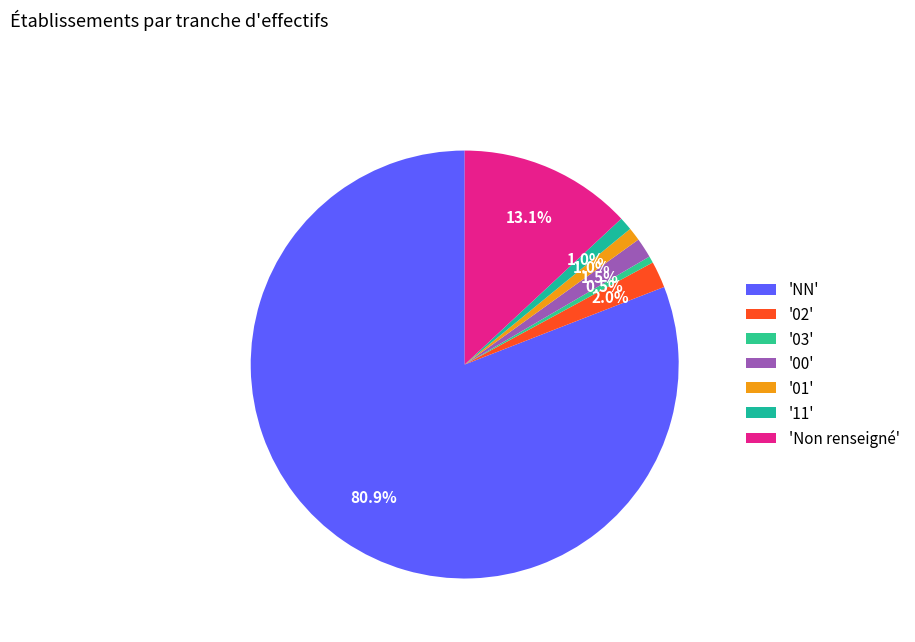

Does any single category account for the majority?

Yes